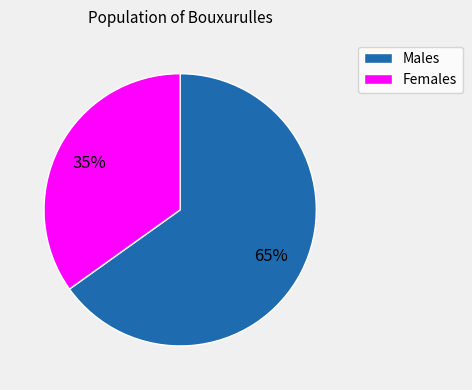

To the nearest percent, what is the average slice percentage?

50%